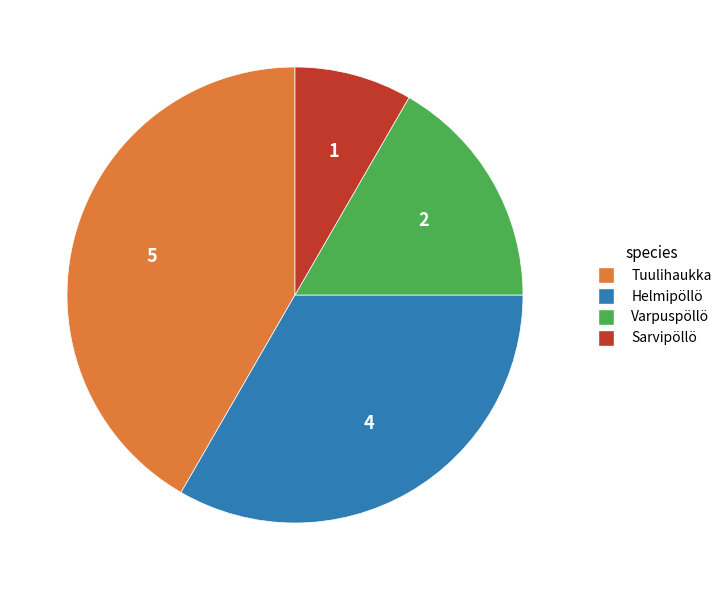

Which category has the smallest portion of the pie?

Sarvipöllö